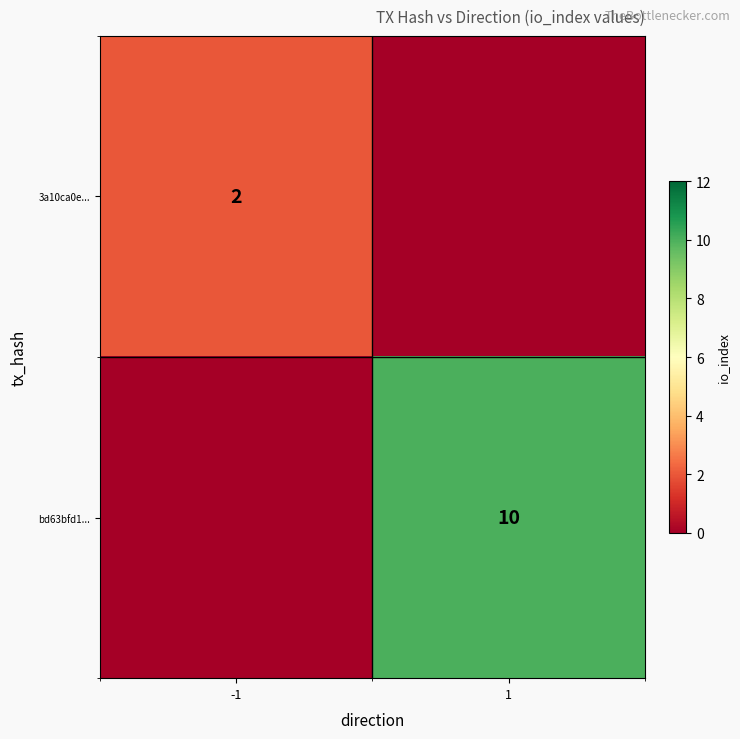

The value of 3a10ca0e... at -1 is 0. True or false?

False